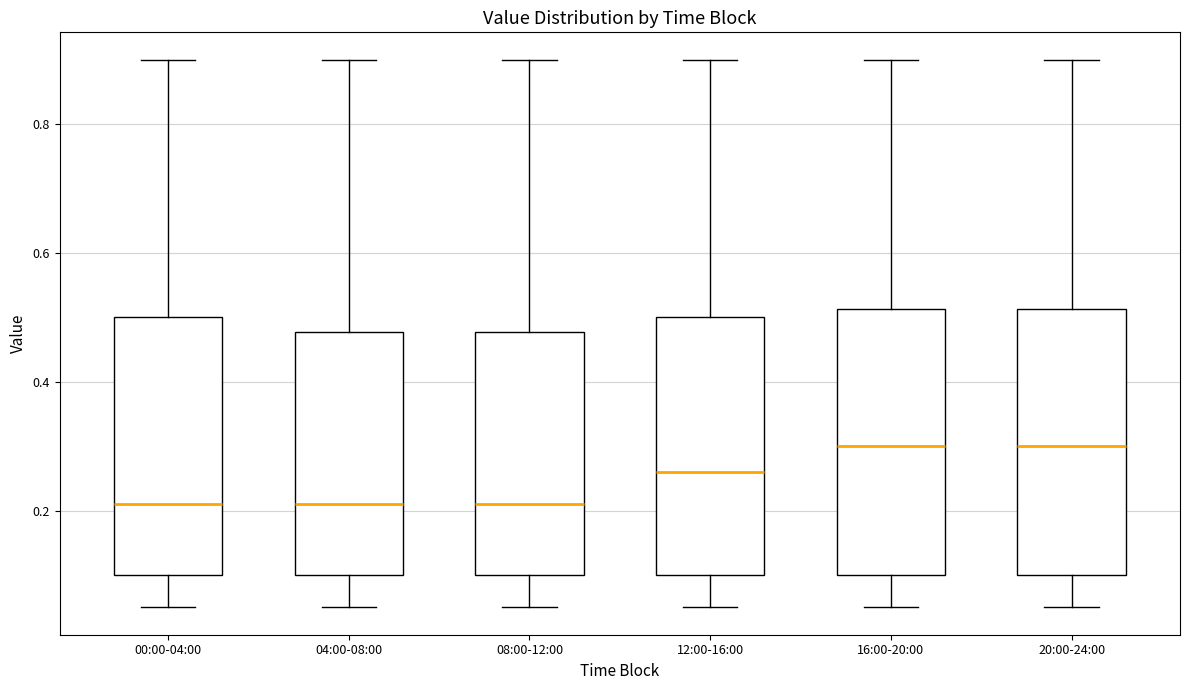

Reading left to right, read every box against the y-axis: the position of its median line, the range the box covers, and the ends of its whiskers. The values are not printed on the chart, so give them approximately, as read against the axis.

00:00-04:00: median 0.22, box 0.10 to 0.50, whiskers 0.06 to 0.90
04:00-08:00: median 0.22, box 0.10 to 0.48, whiskers 0.06 to 0.90
08:00-12:00: median 0.22, box 0.10 to 0.48, whiskers 0.06 to 0.90
12:00-16:00: median 0.26, box 0.10 to 0.50, whiskers 0.06 to 0.90
16:00-20:00: median 0.30, box 0.10 to 0.52, whiskers 0.06 to 0.90
20:00-24:00: median 0.30, box 0.10 to 0.52, whiskers 0.06 to 0.90